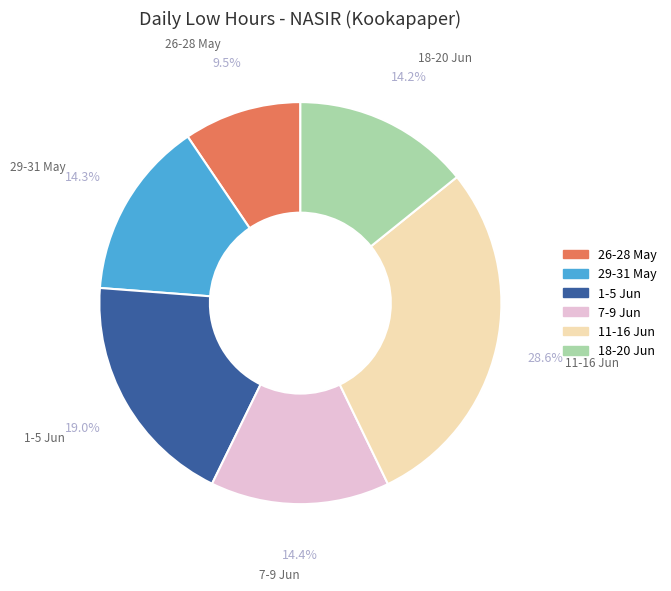

Is there a majority slice in this chart?

No